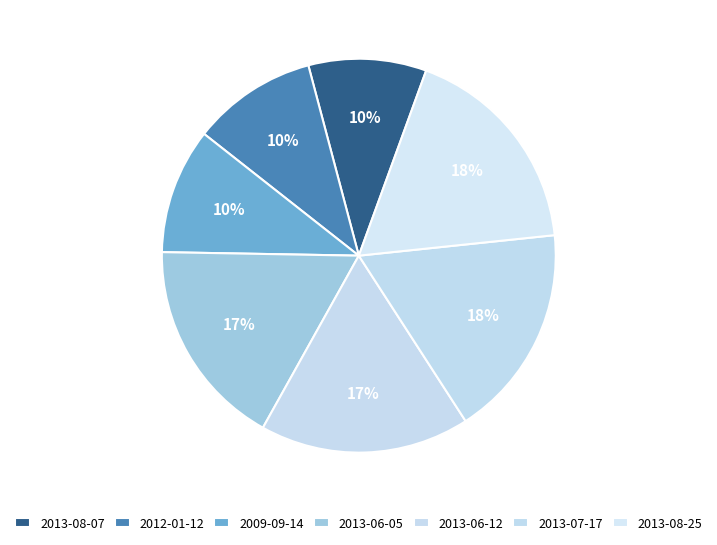

Is there any slice that represents more than half of the pie?

No